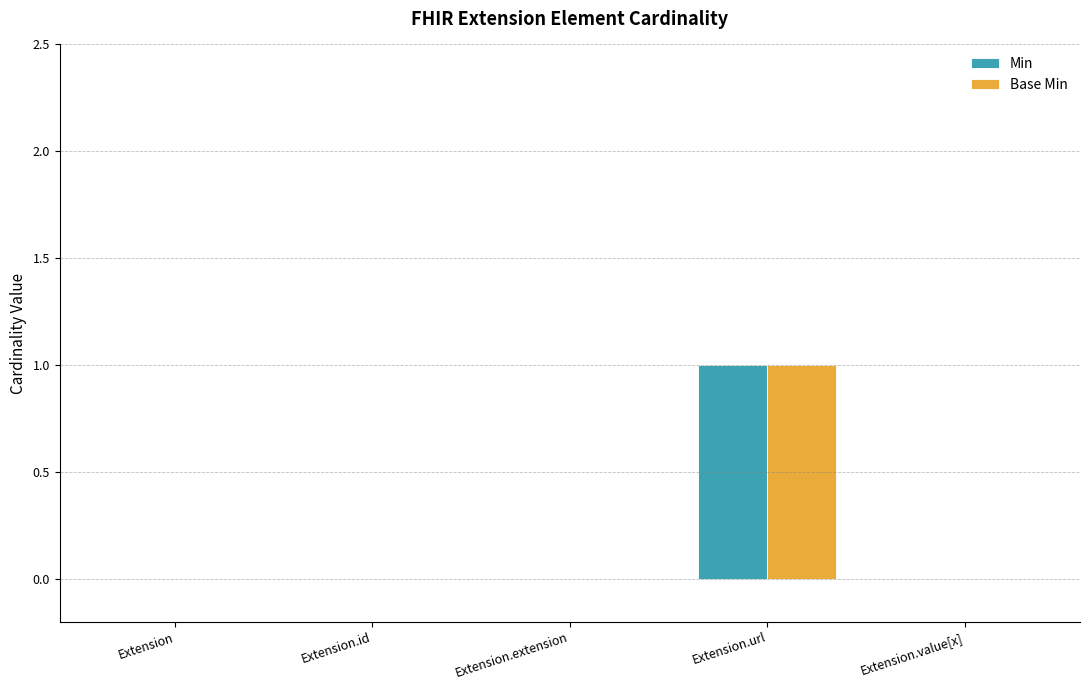

What is the sum of all Base Min values?

1